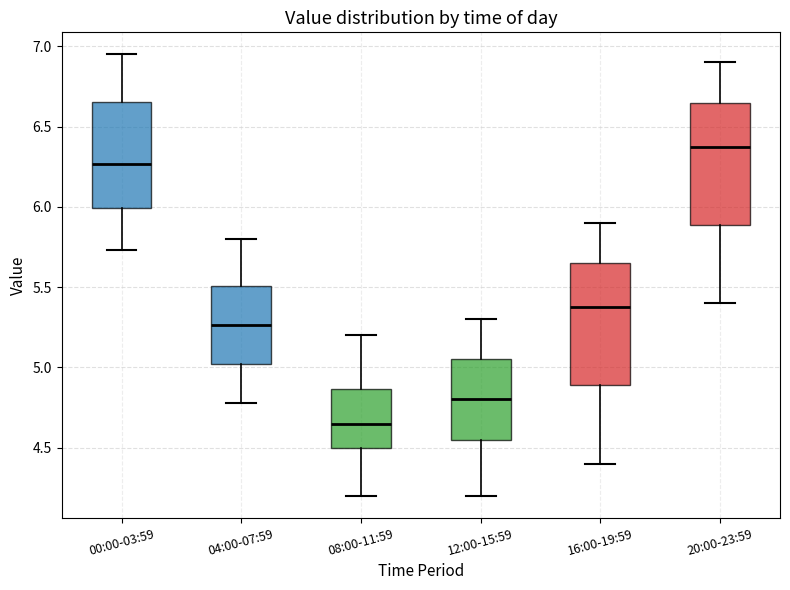

Which box has the lowest median line?

08:00-11:59